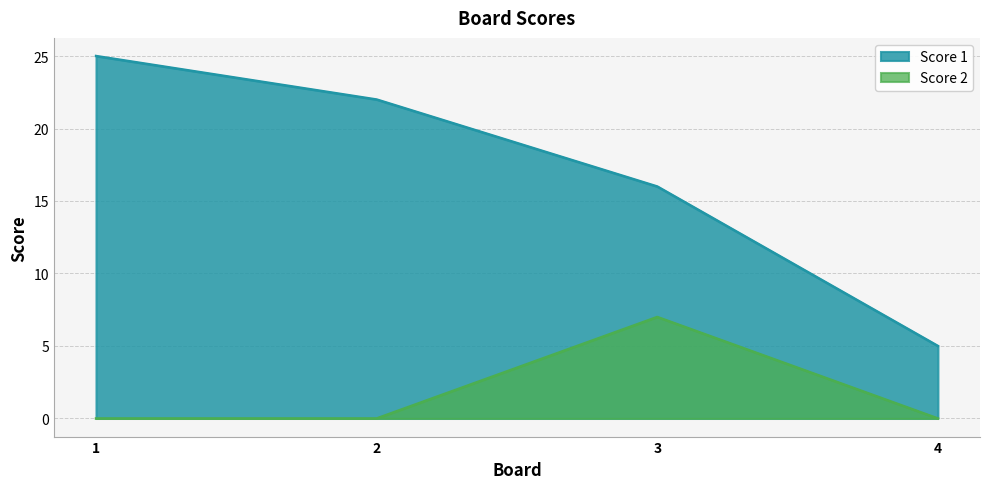

How many data points in Score 2 are above 0?

1